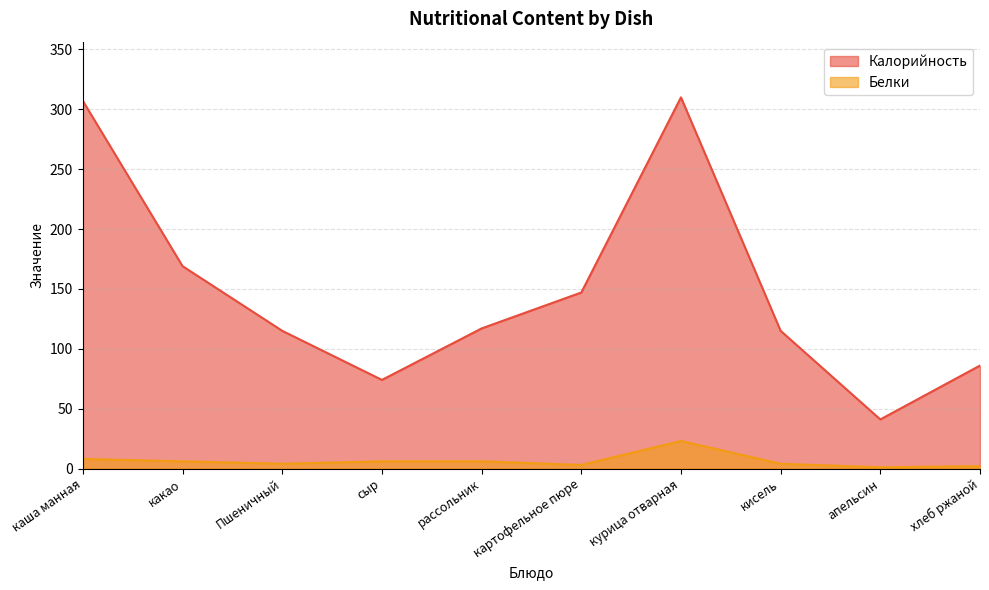

What is the difference between the highest and lowest values at каша манная?

299